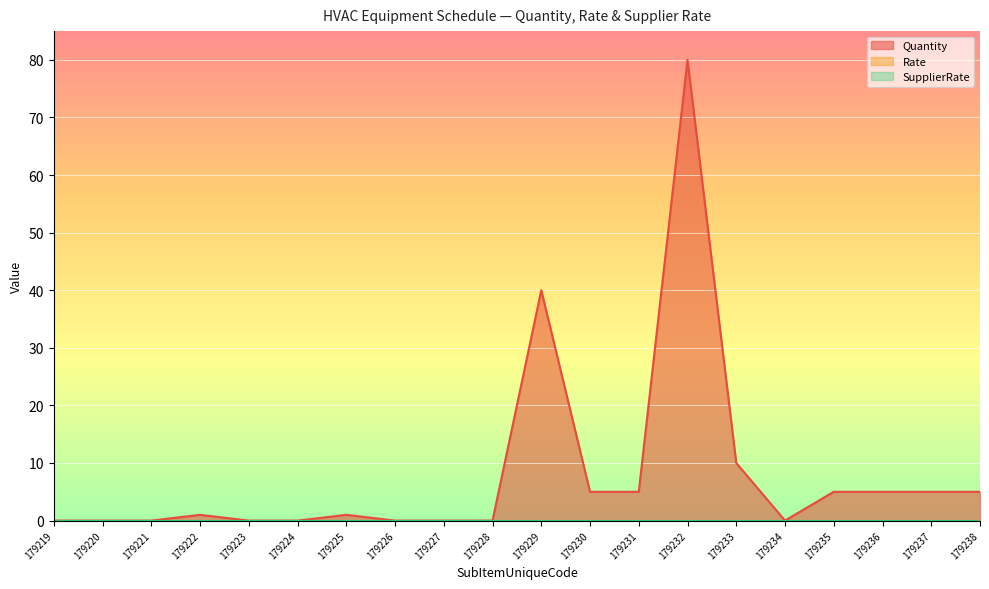

True or false: Quantity and Rate intersect in this chart.

False